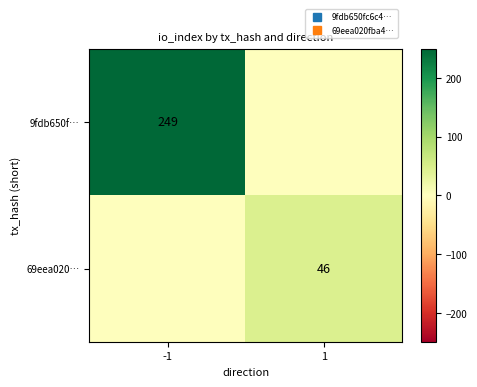

What is the sum of all 69eea020… values?

46